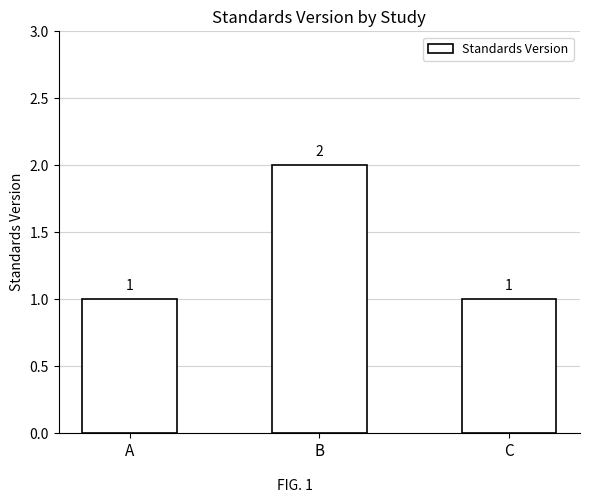

Which label corresponds to the largest value in the chart?

B